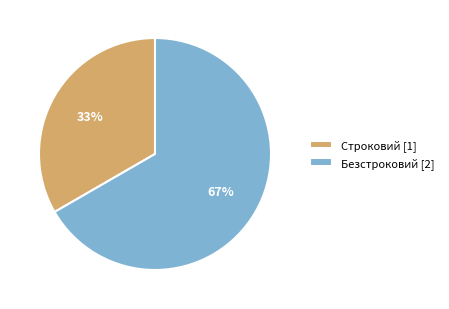

True or false: Безстроковий accounts for 67% of the total.

True